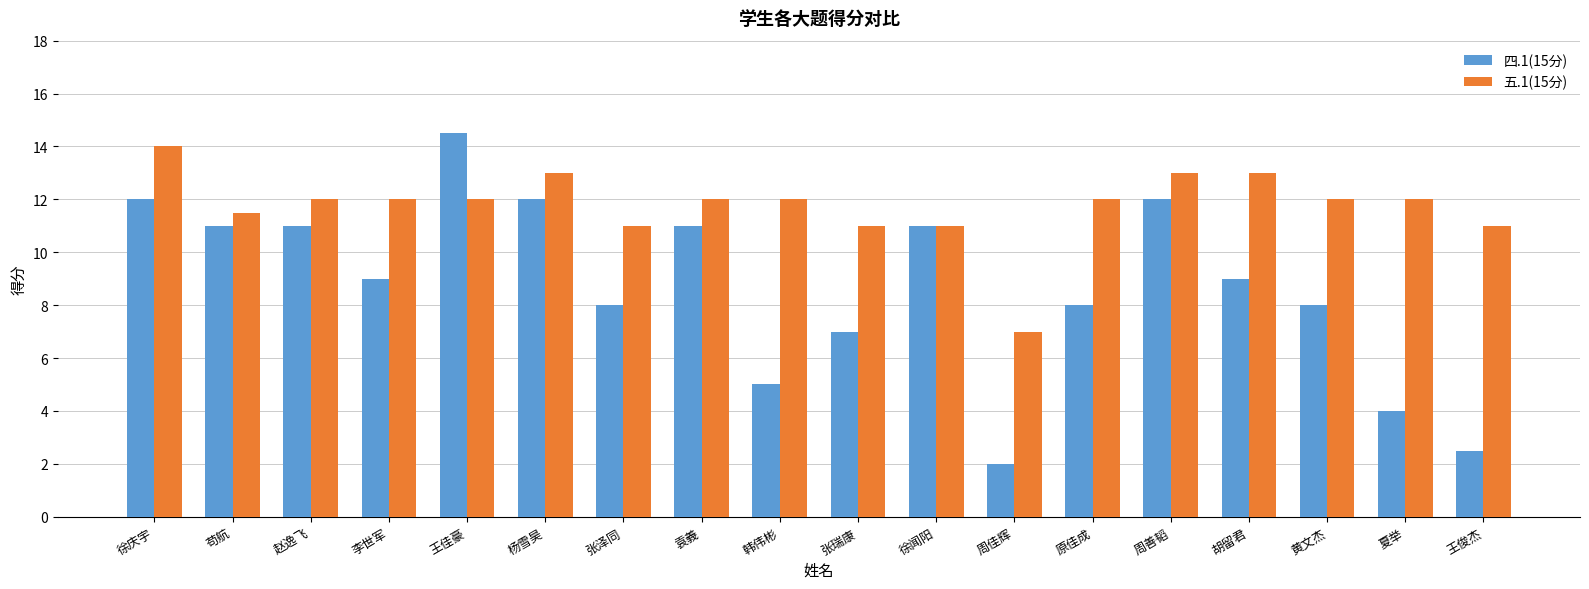

What is the highest value of the 五.1(15分) series?

14.0